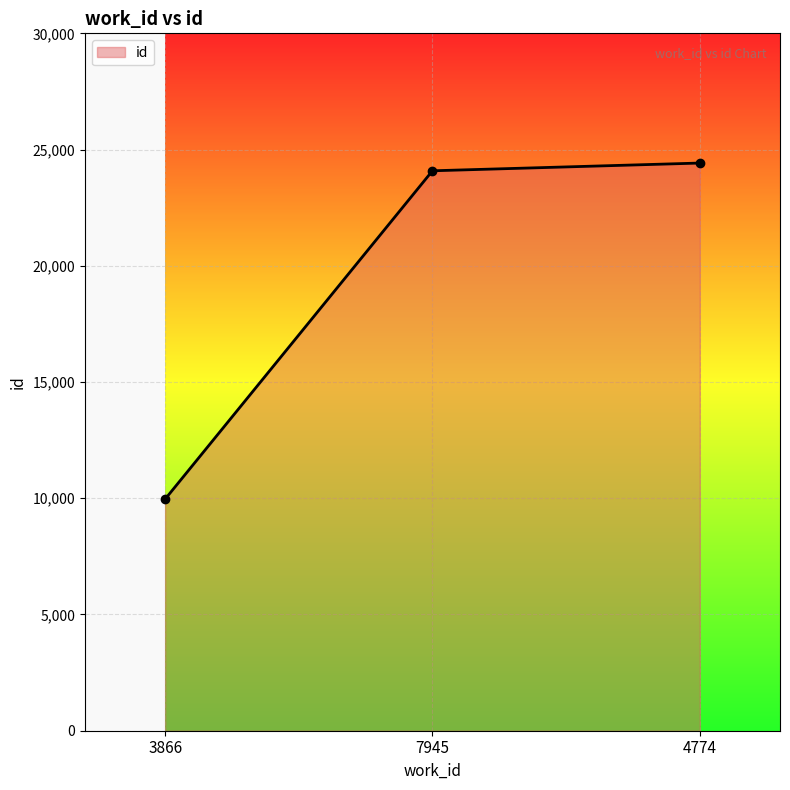

Where is the data nearest to the value 17191?

7945